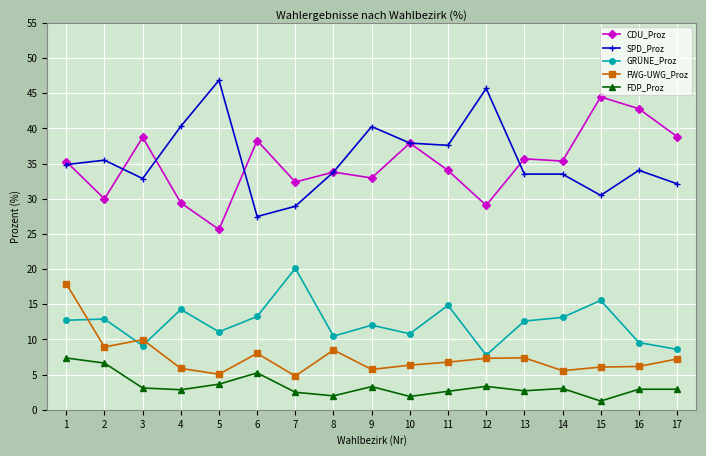

True or false: GRÜNE_Proz and SPD_Proz cross at least once.

False